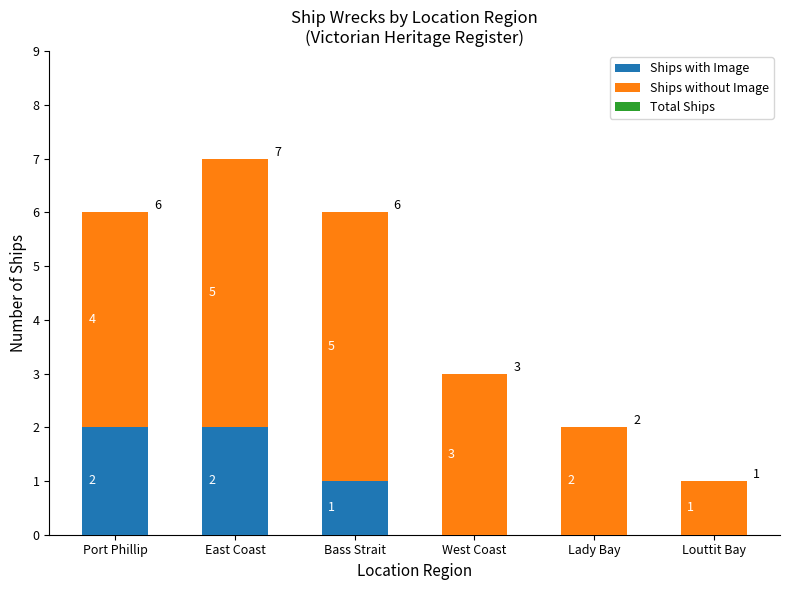

Reading left to right, what are the values for Ships with Image?

Port Phillip=2	East Coast=2	Bass Strait=1	West Coast=0	Lady Bay=0	Louttit Bay=0